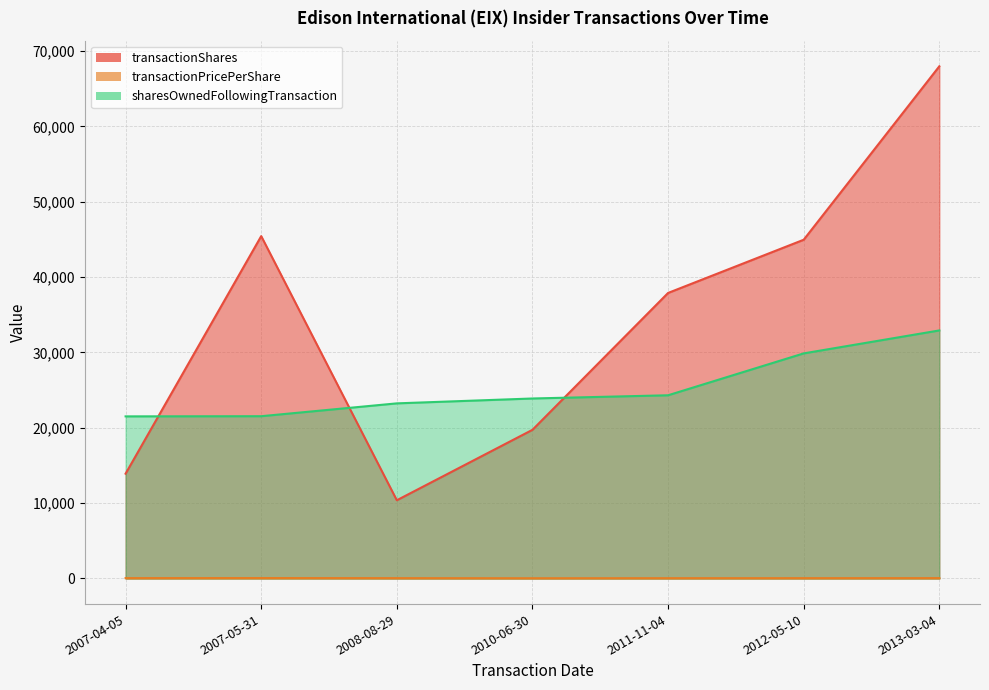

Reading right to left, list all the values displayed in this chart.

transactionShares: 2013-03-04=67966.0	2012-05-10=44951.0	2011-11-04=37890.0	2010-06-30=19727.0	2008-08-29=10380.0	2007-05-31=45432.0	2007-04-05=13907.0
transactionPricePerShare: 2013-03-04=49.3	2012-05-10=44.0	2011-11-04=40.4	2010-06-30=32.0	2008-08-29=46.7	2007-05-31=57.4	2007-04-05=51.0
sharesOwnedFollowingTransaction: 2013-03-04=32916.0	2012-05-10=29870.0	2011-11-04=24312.0	2010-06-30=23885.0	2008-08-29=23238.0	2007-05-31=21534.0	2007-04-05=21512.0